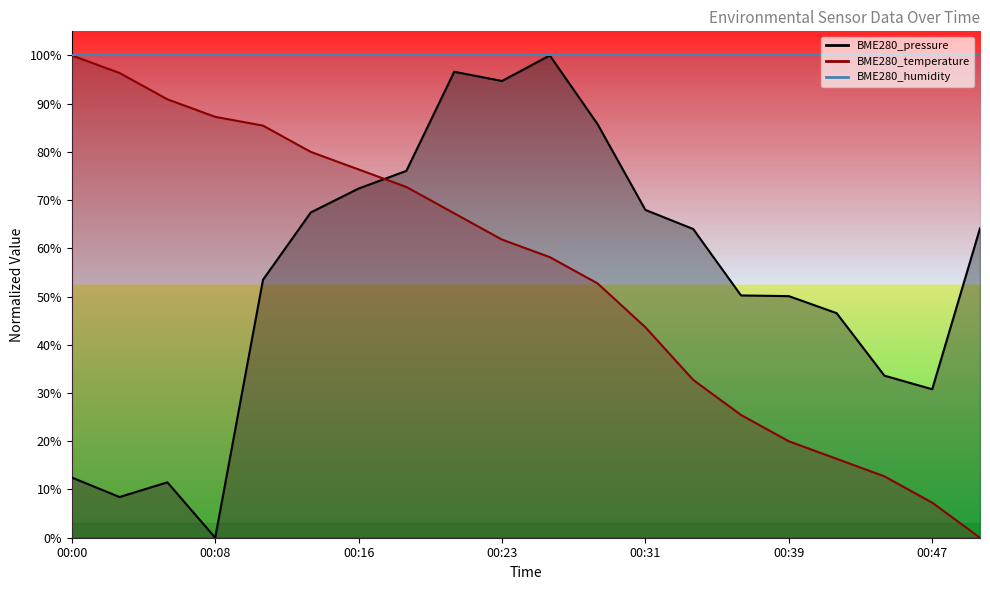

Which series ends up on top after the final intersection of BME280_pressure and BME280_temperature?

BME280_pressure